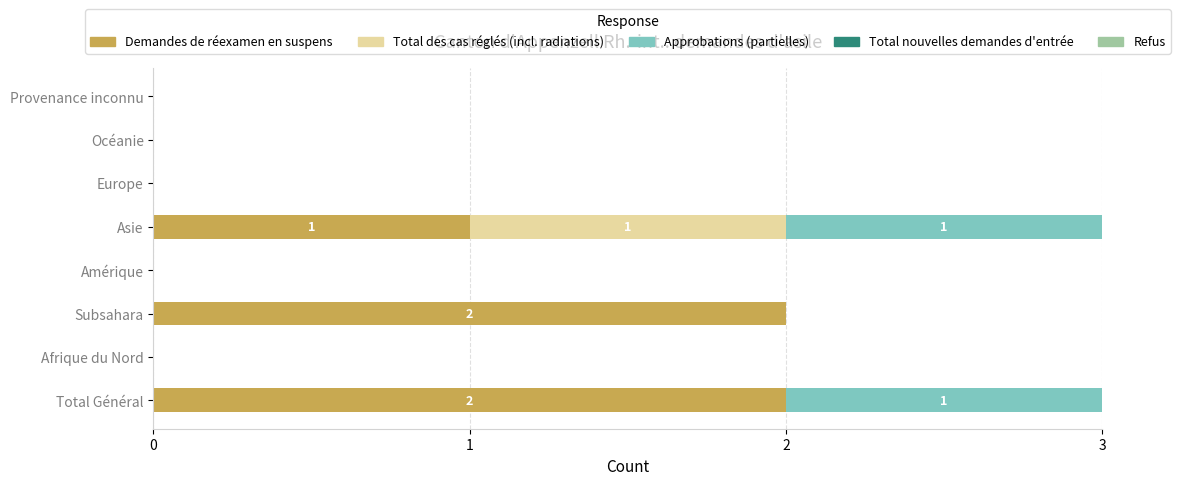

Where is Demandes de réexamen en suspens nearest to the value 1?

Asie